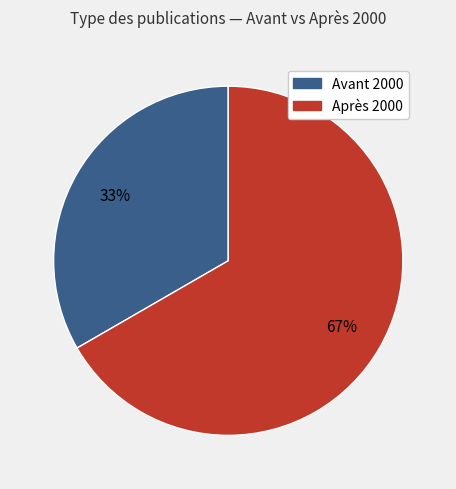

Count the number of slices in the pie.

2